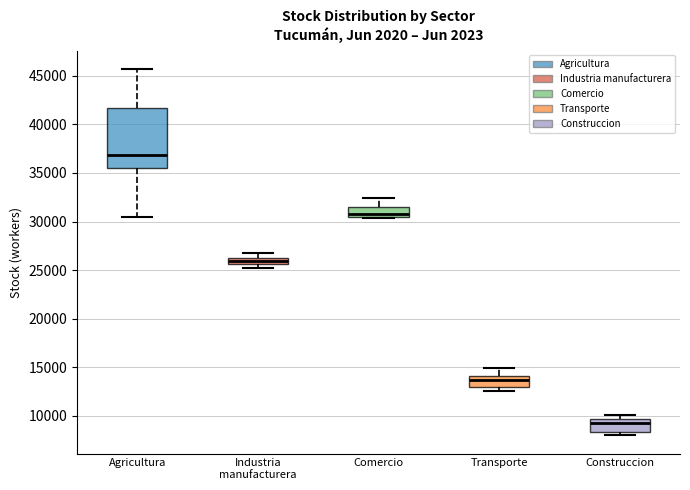

Where is the lower edge of the box for Construccion on the y-axis? The values are not printed on the chart, so give them approximately, as read against the axis.

8500